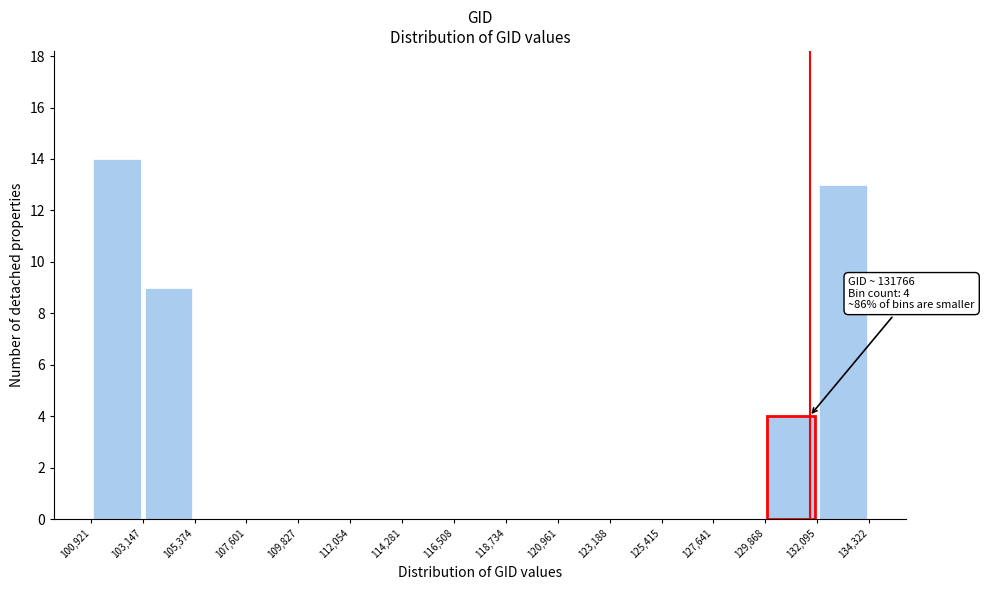

Over which range of the x-axis is the bar tallest?

100,921 to 103,147